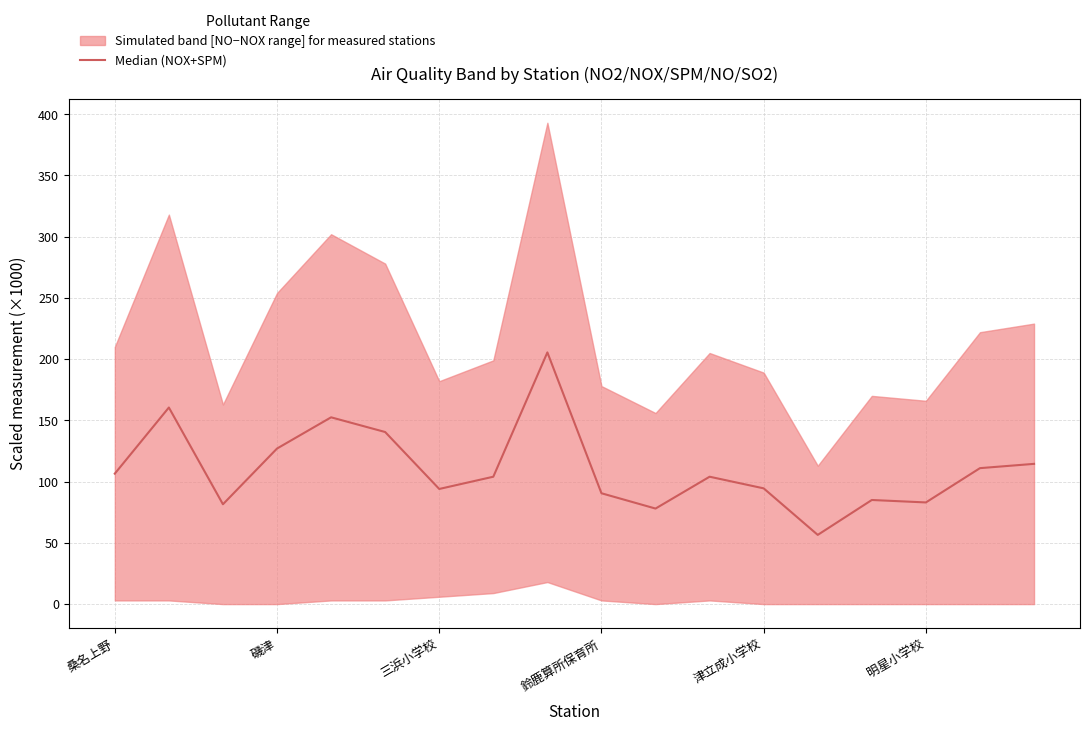

How many interior local peaks (higher than both neighbors) does the data have?

5